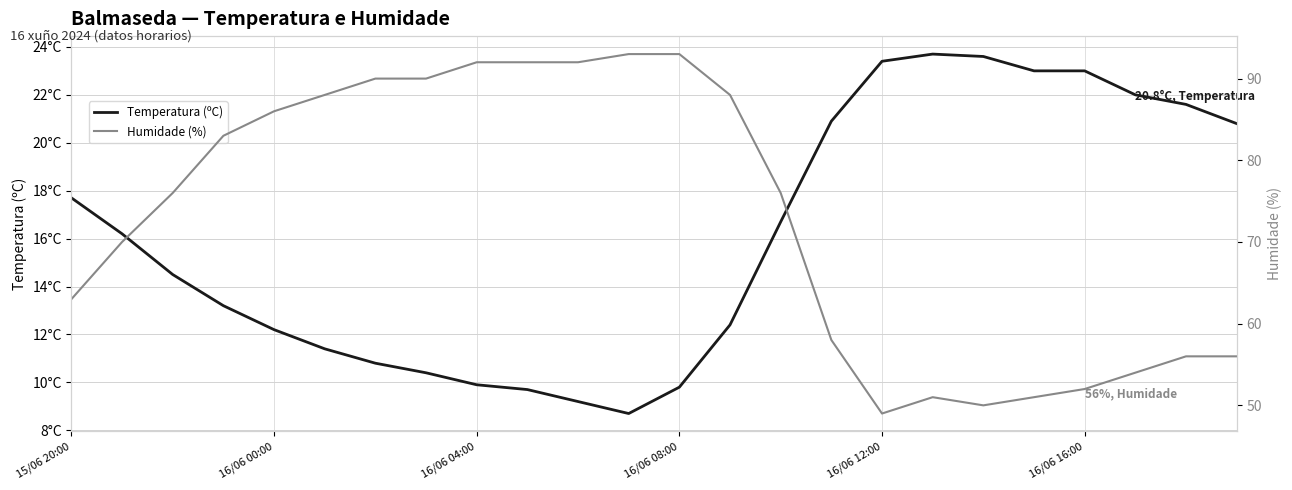

The value of Temperatura (ºC) at 14 is 16.7. True or false?

True